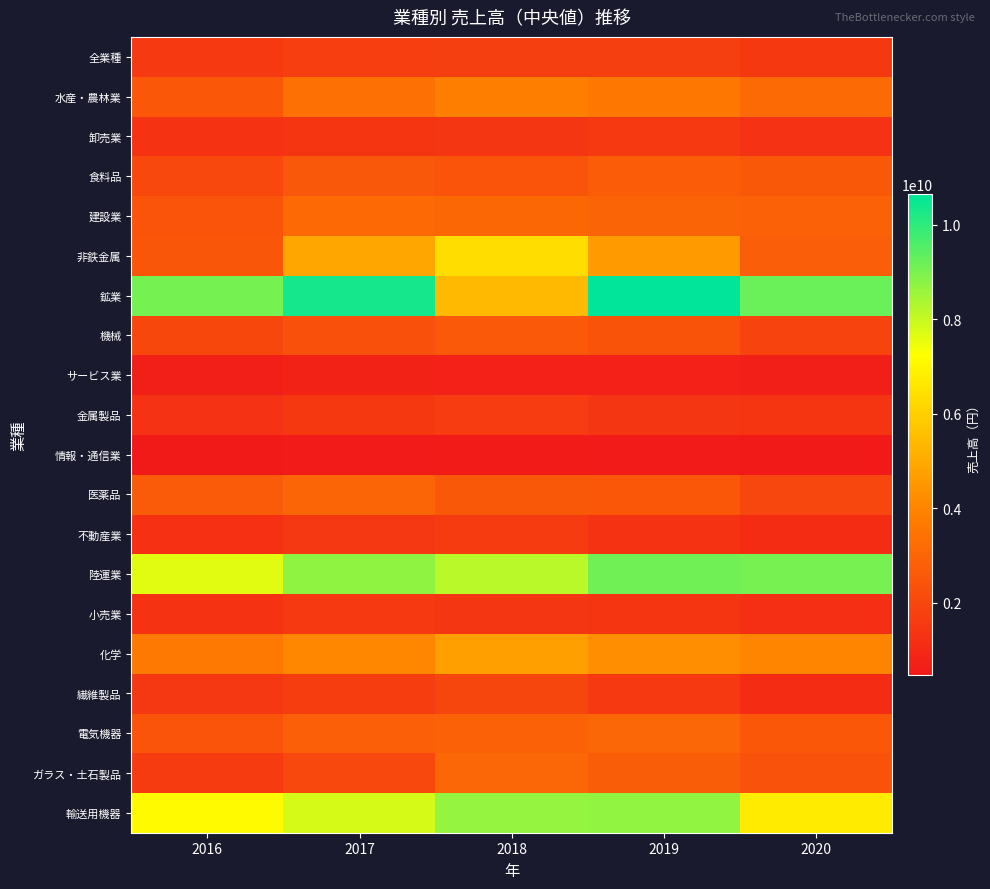

At which category is the sum across all series the highest?

2019